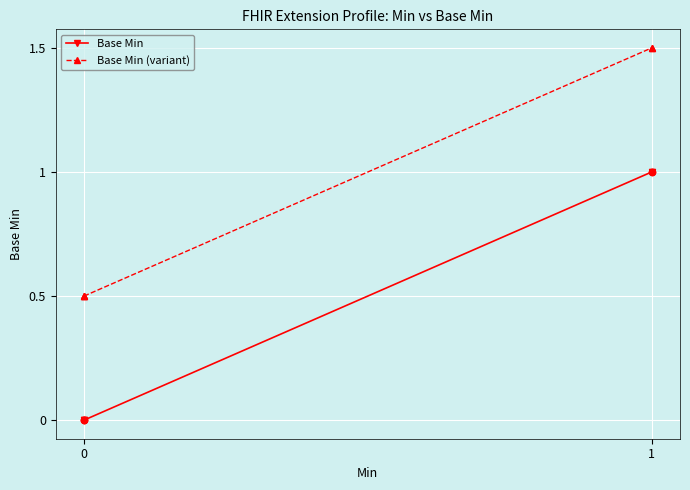

What are all the series names shown in the legend?

Base Min, Base Min (variant)